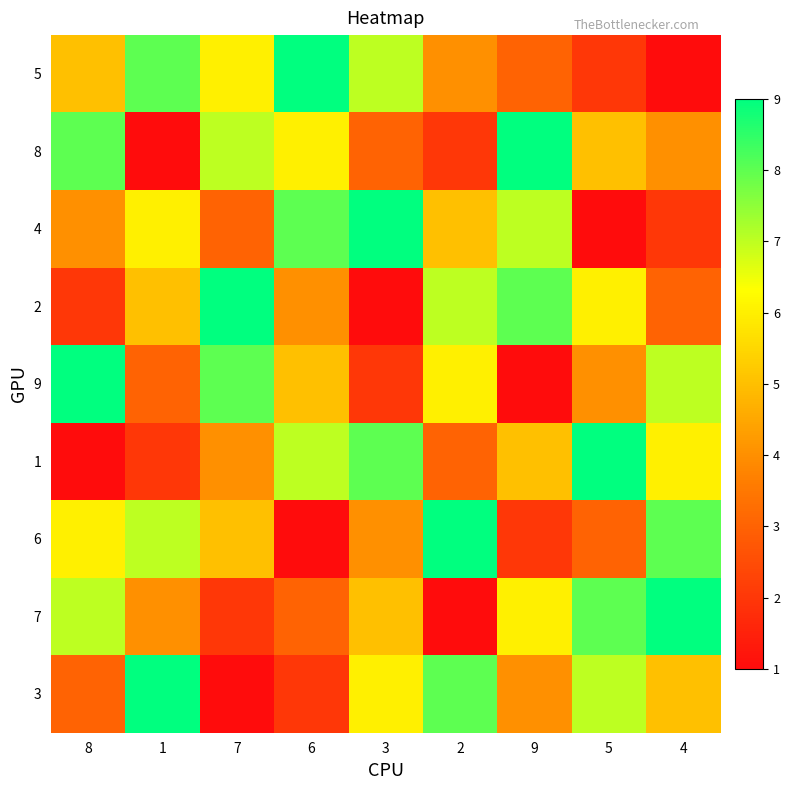

Reading right to left, what are all the values shown in this chart?

5: 4=1	5=2	9=3	2=4	3=7	6=9	7=6	1=8	8=5
8: 4=4	5=5	9=9	2=2	3=3	6=6	7=7	1=1	8=8
4: 4=2	5=1	9=7	2=5	3=9	6=8	7=3	1=6	8=4
2: 4=3	5=6	9=8	2=7	3=1	6=4	7=9	1=5	8=2
9: 4=7	5=4	9=1	2=6	3=2	6=5	7=8	1=3	8=9
1: 4=6	5=9	9=5	2=3	3=8	6=7	7=4	1=2	8=1
6: 4=8	5=3	9=2	2=9	3=4	6=1	7=5	1=7	8=6
7: 4=9	5=8	9=6	2=1	3=5	6=3	7=2	1=4	8=7
3: 4=5	5=7	9=4	2=8	3=6	6=2	7=1	1=9	8=3